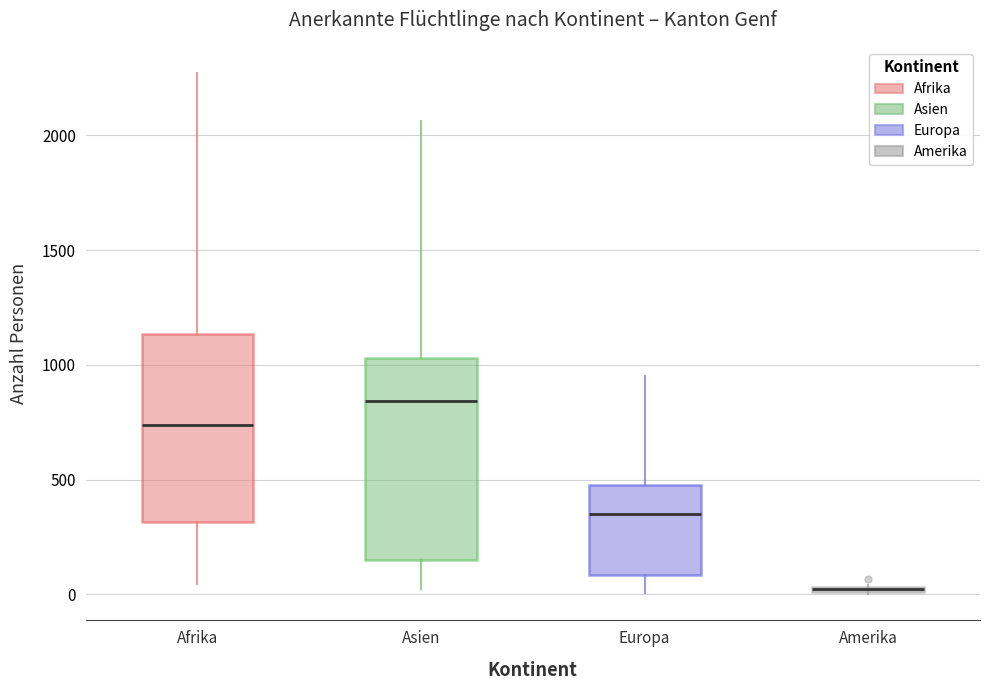

Where does the median line of the box for Europa sit on the y-axis? The values are not printed on the chart, so give them approximately, as read against the axis.

350